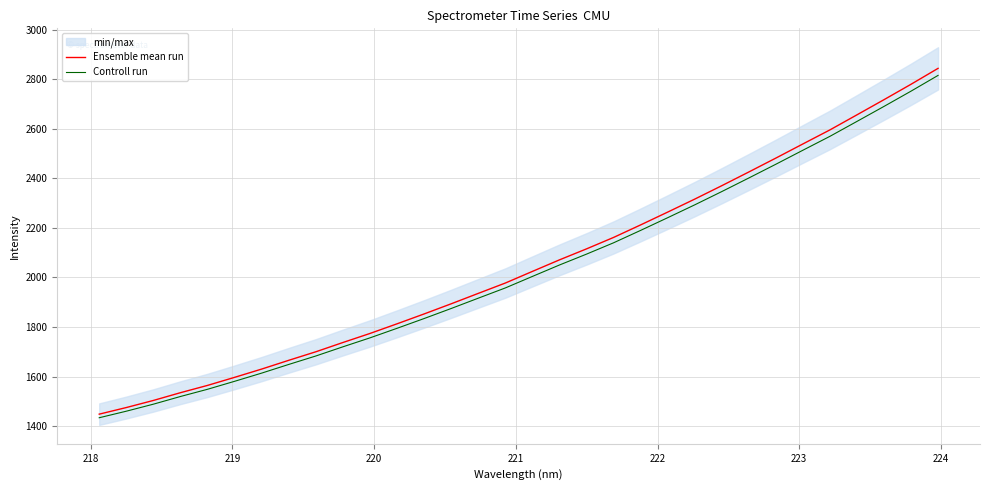

Is this an area chart (filled region under the line)?

No